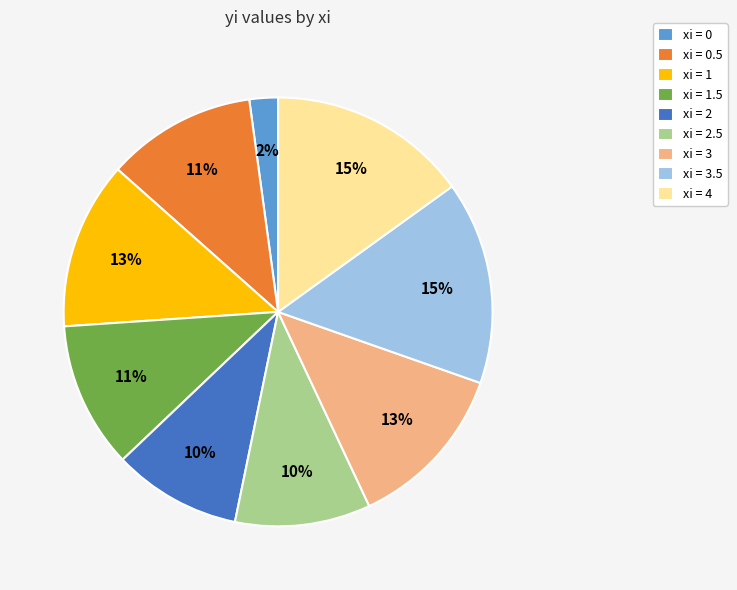

To the nearest percent, what is the average slice percentage?

11%